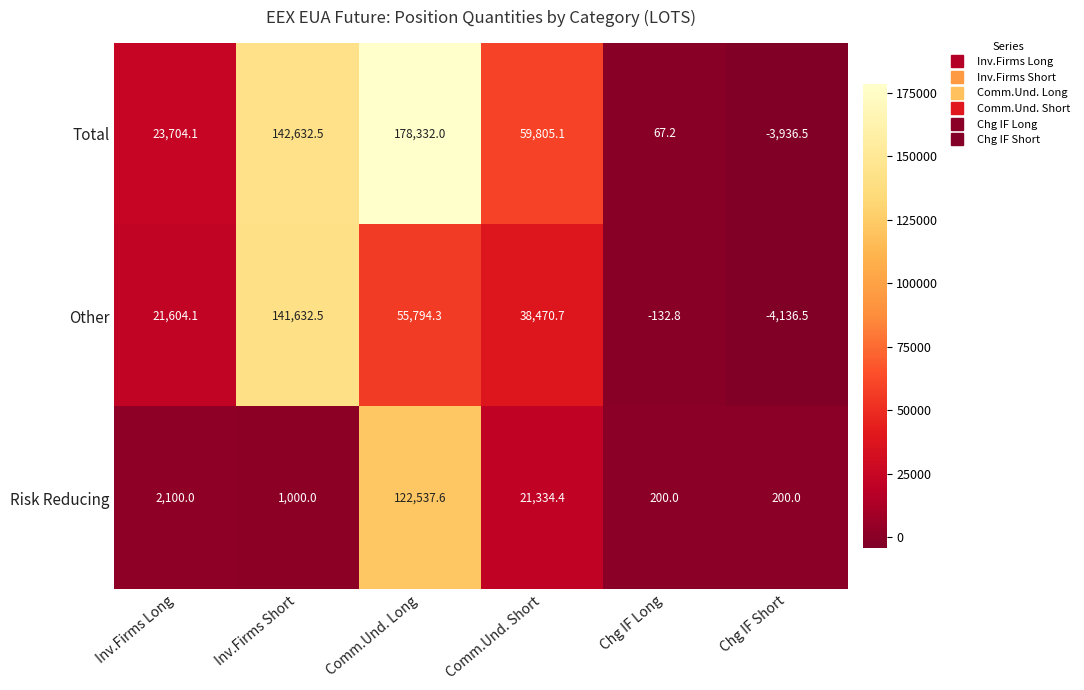

What is the sum of all Risk Reducing values?

147372.0